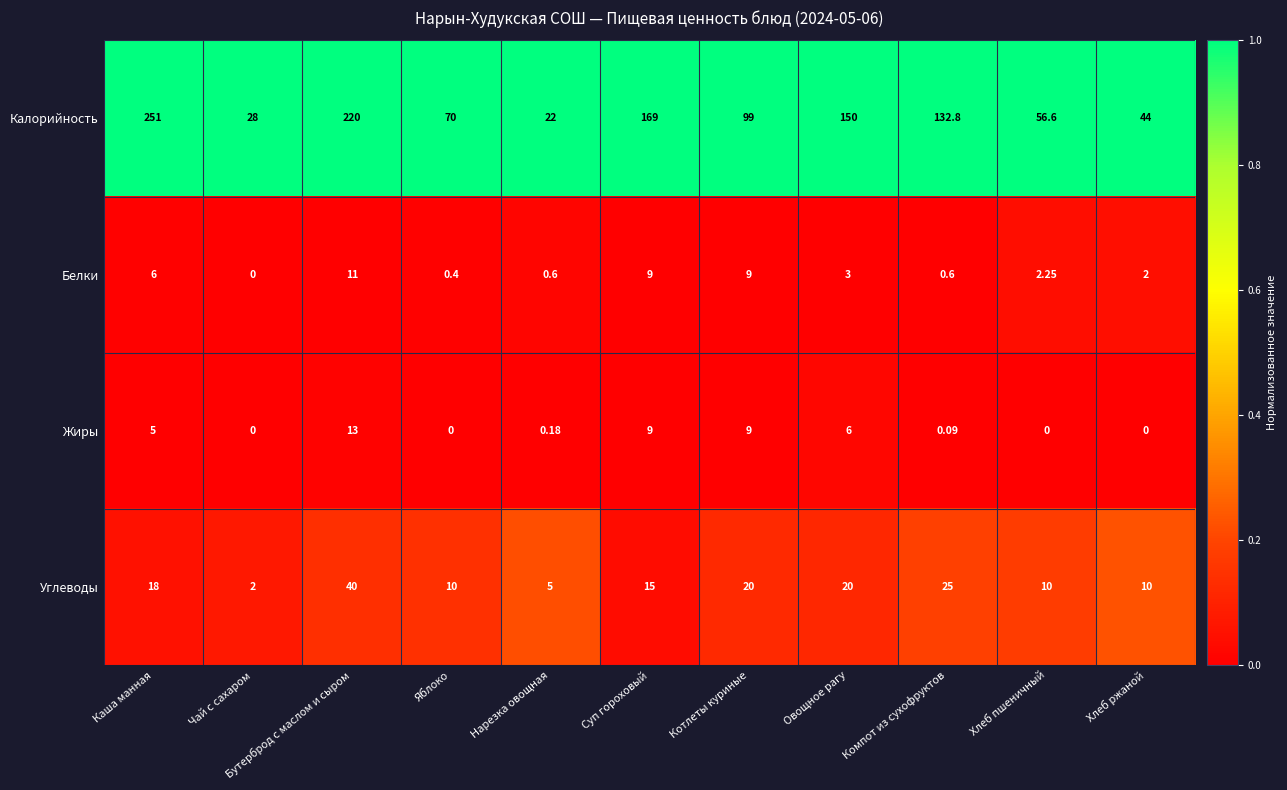

Which series changed the most between Бутерброд с маслом и сыром and Нарезка овощная?

Калорийность